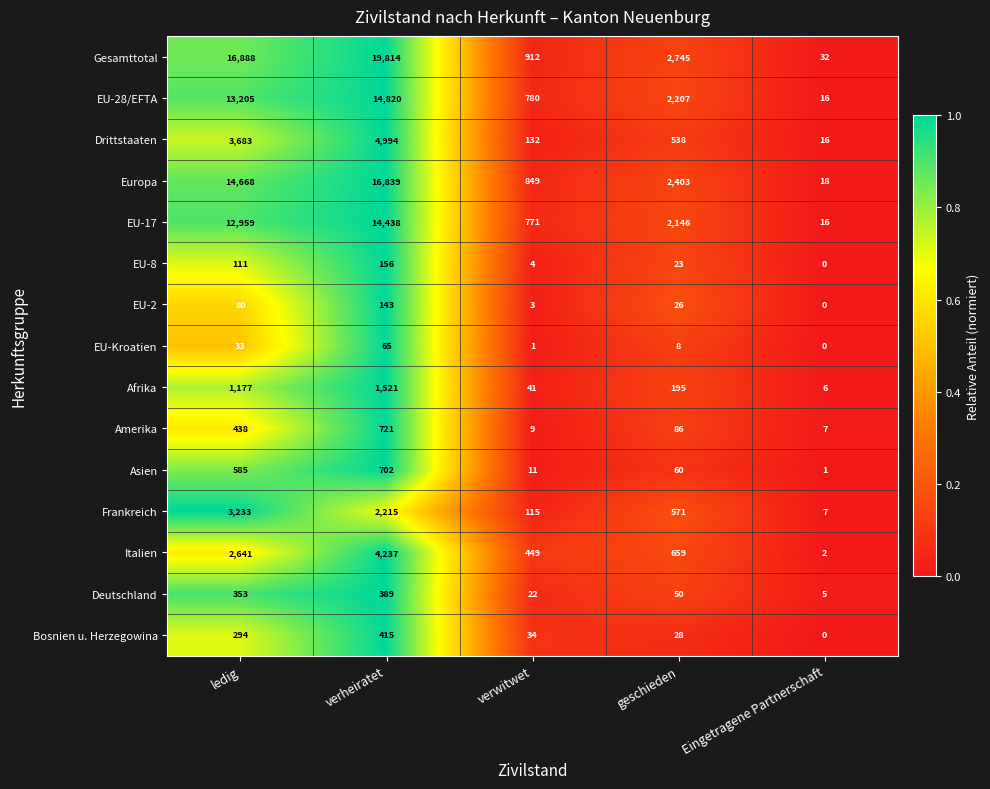

At which label does EU-28/EFTA first exceed 2207?

ledig